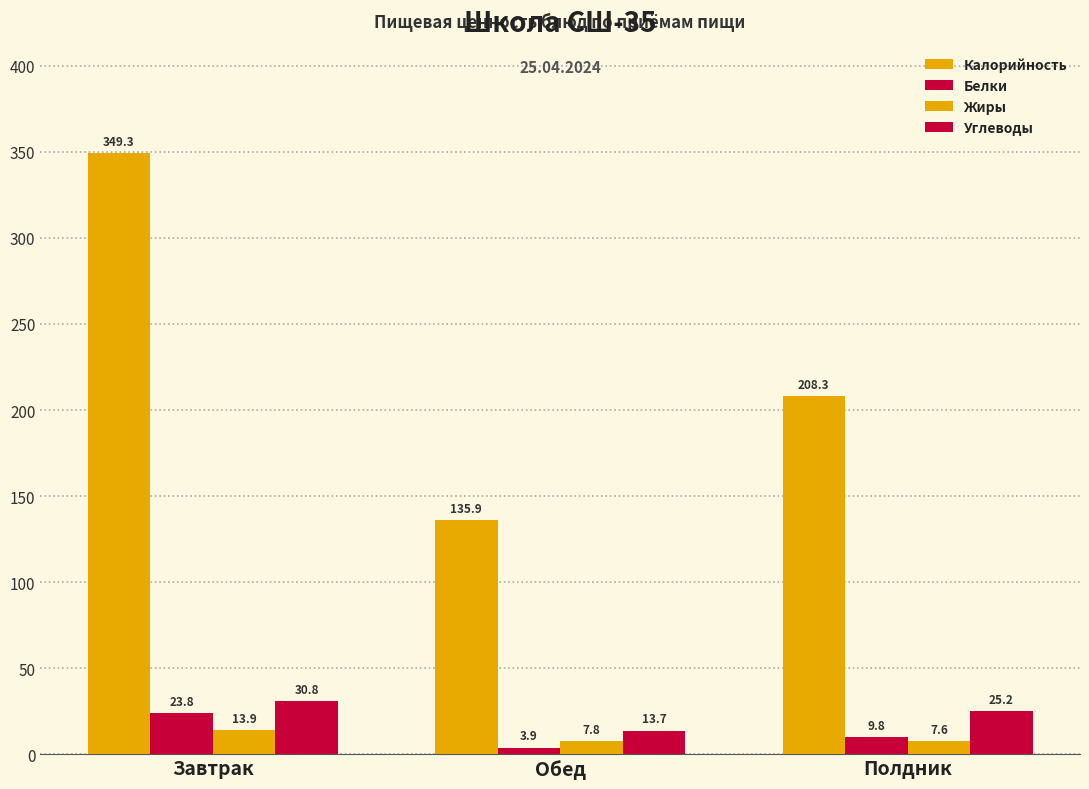

How many distinct data groups are displayed?

4